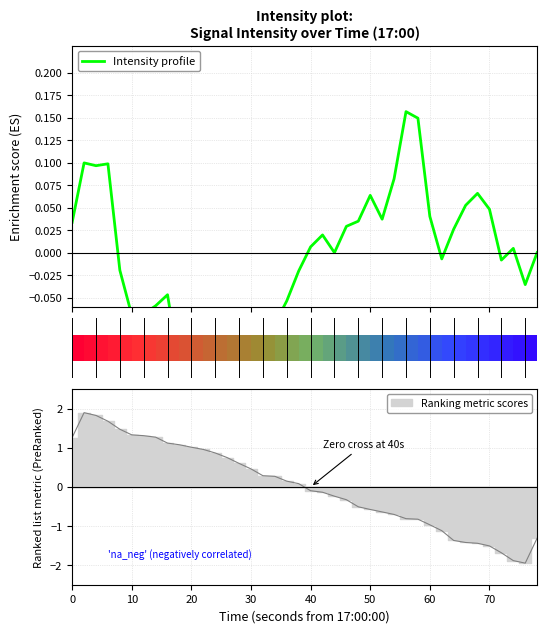

What is the label of the 11th bar from the left?

20